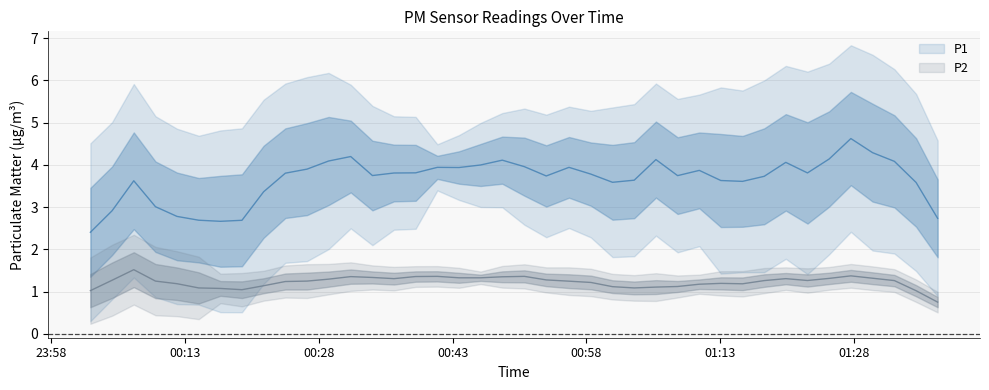

True or false: P2 and P1 intersect in this chart.

False